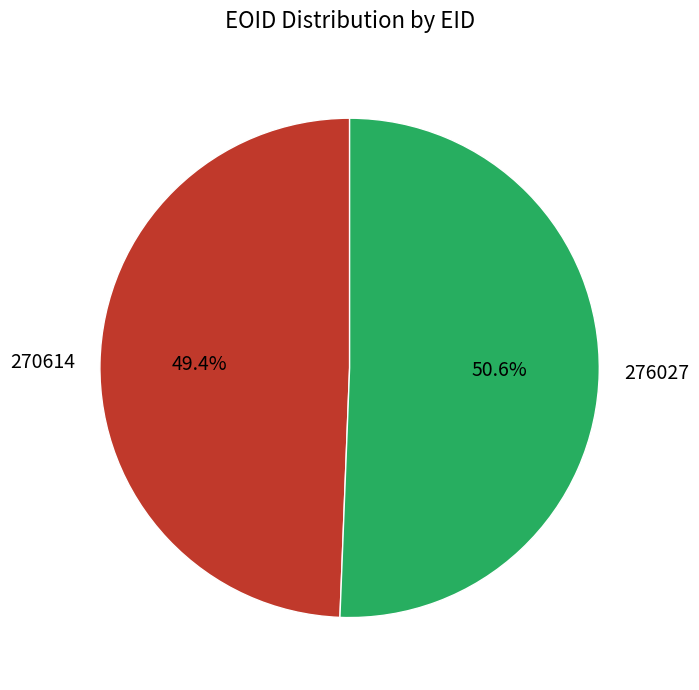

Which category accounts for the majority?

276027